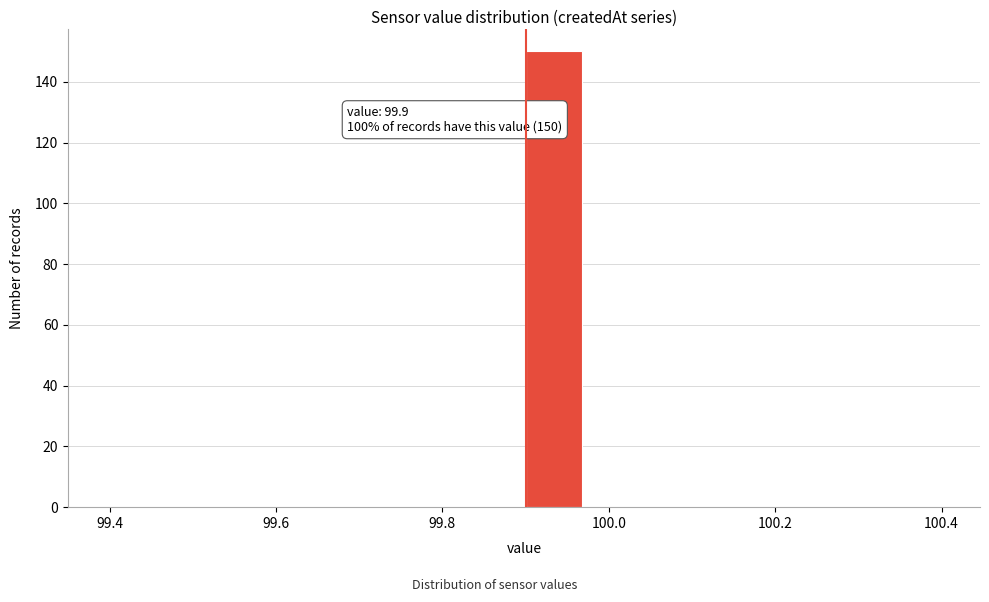

Around what value on the x-axis is the tallest bar? Give the approximate position of its centre, as read against the axis.

99.94